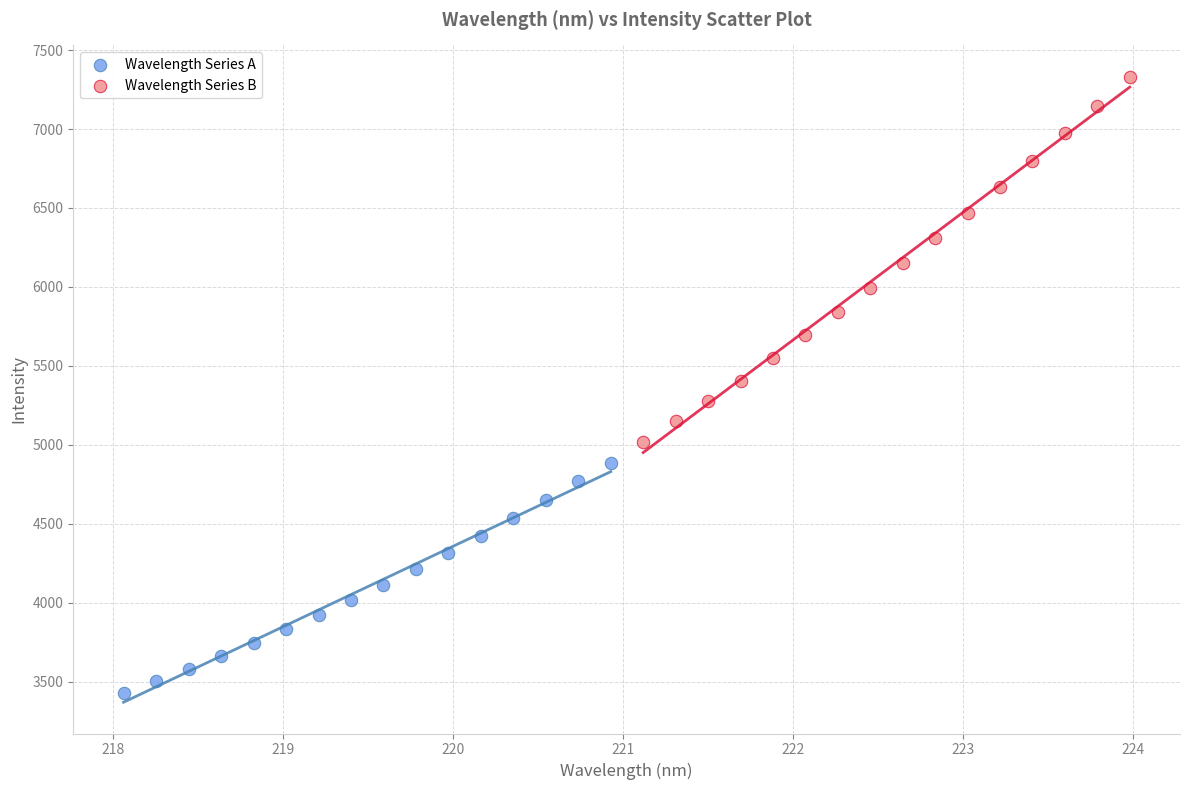

Which series contains the lowest Y value?

Wavelength Series A